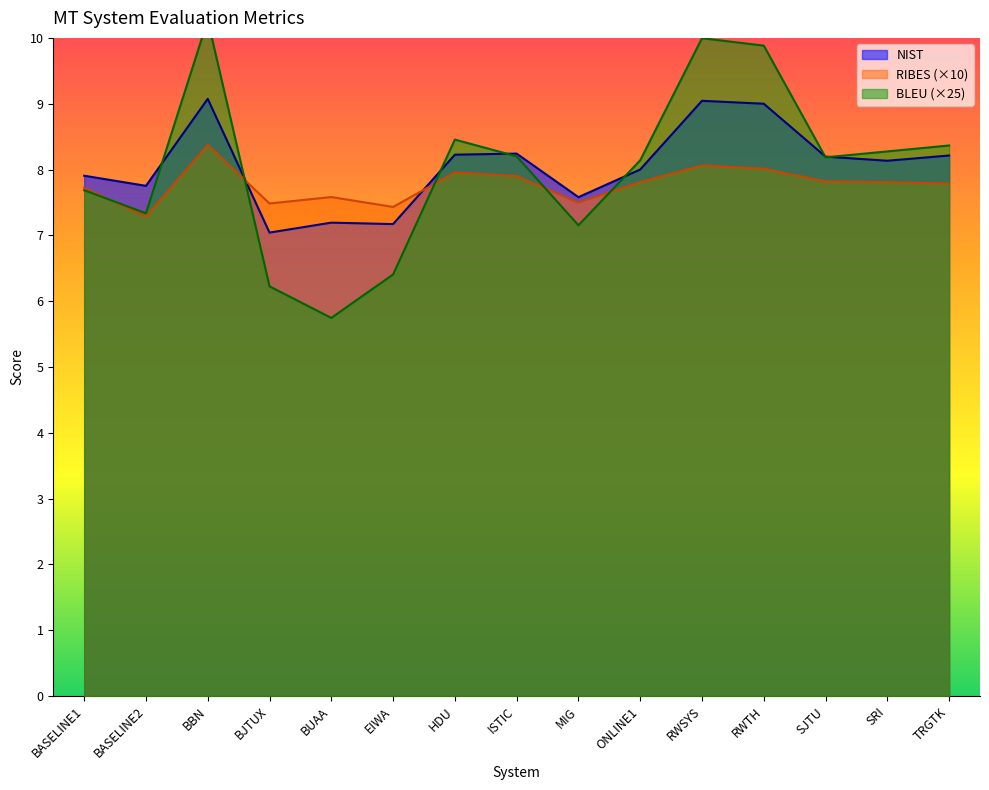

Does the chart display data point markers on the line(s)?

No